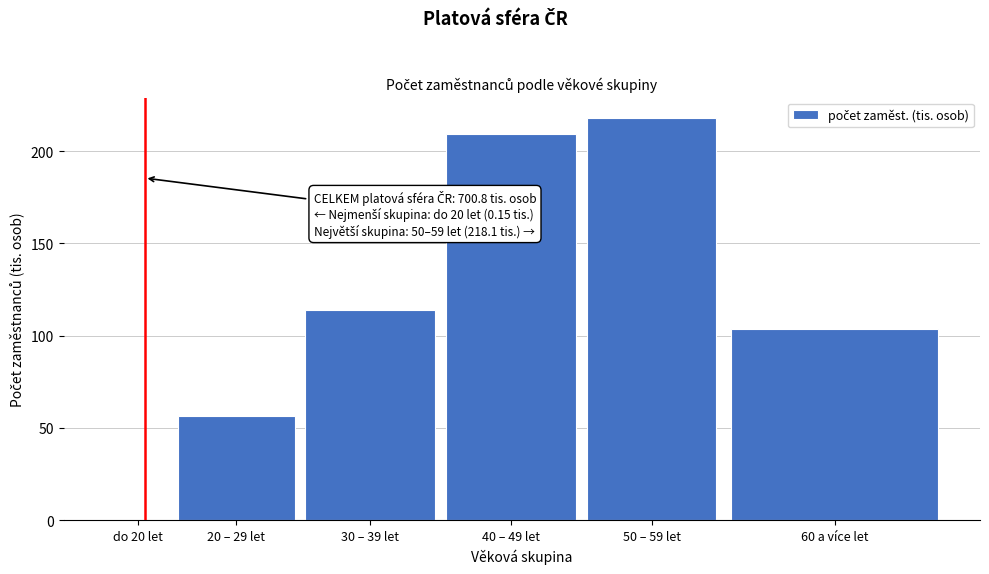

Reading right to left, transcribe all the data shown in this chart.

60 a více let=103.4	50 – 59 let=218.1	40 – 49 let=209.1	30 – 39 let=113.7	20 – 29 let=56.4	do 20 let=0.1